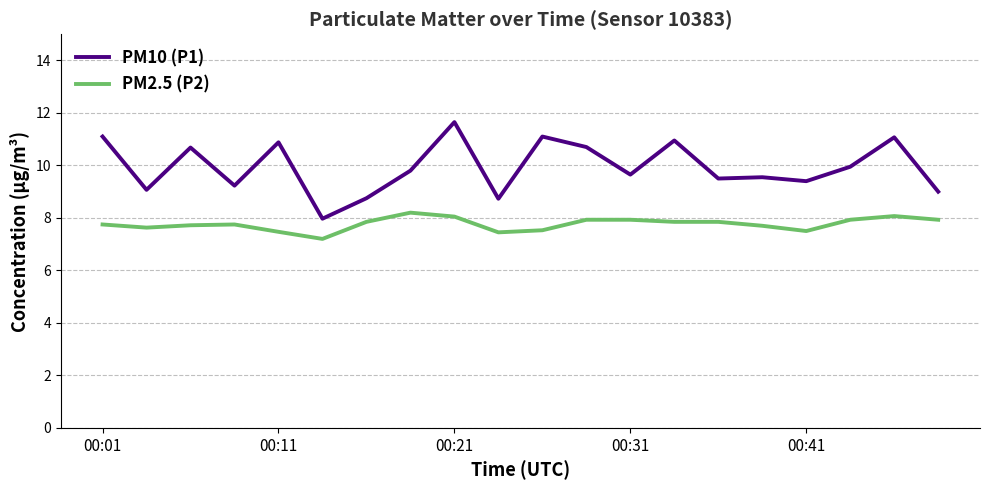

What is the maximum value shown in the chart?

11.7